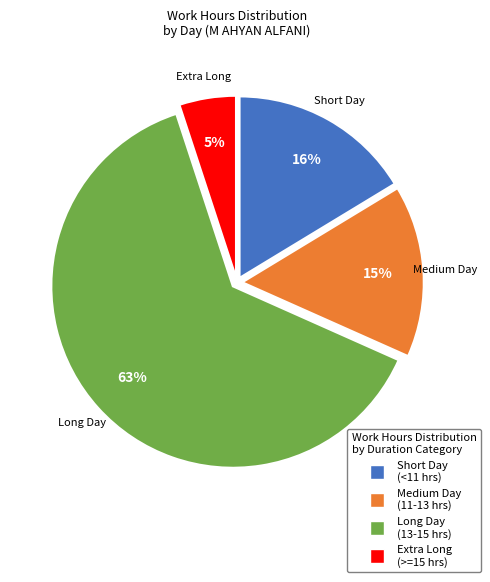

To the nearest percent, what is the combined percentage of Medium Day (11-13 hrs) and Extra Long (>=15 hrs)?

20%